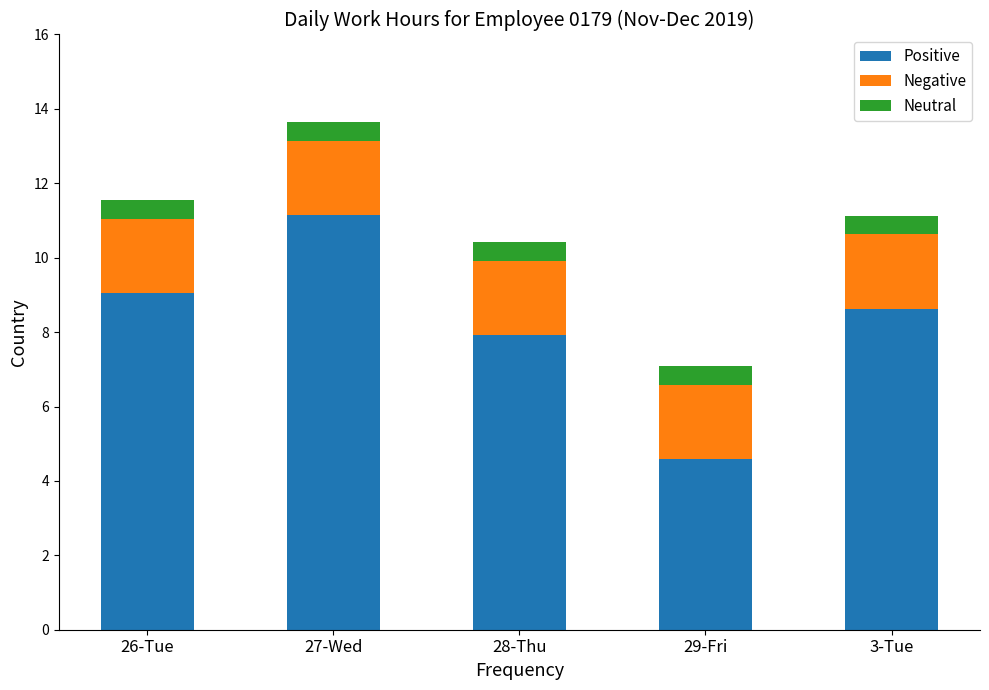

List the labels in order of Positive value, largest first.

27-Wed, 26-Tue, 3-Tue, 28-Thu, 29-Fri